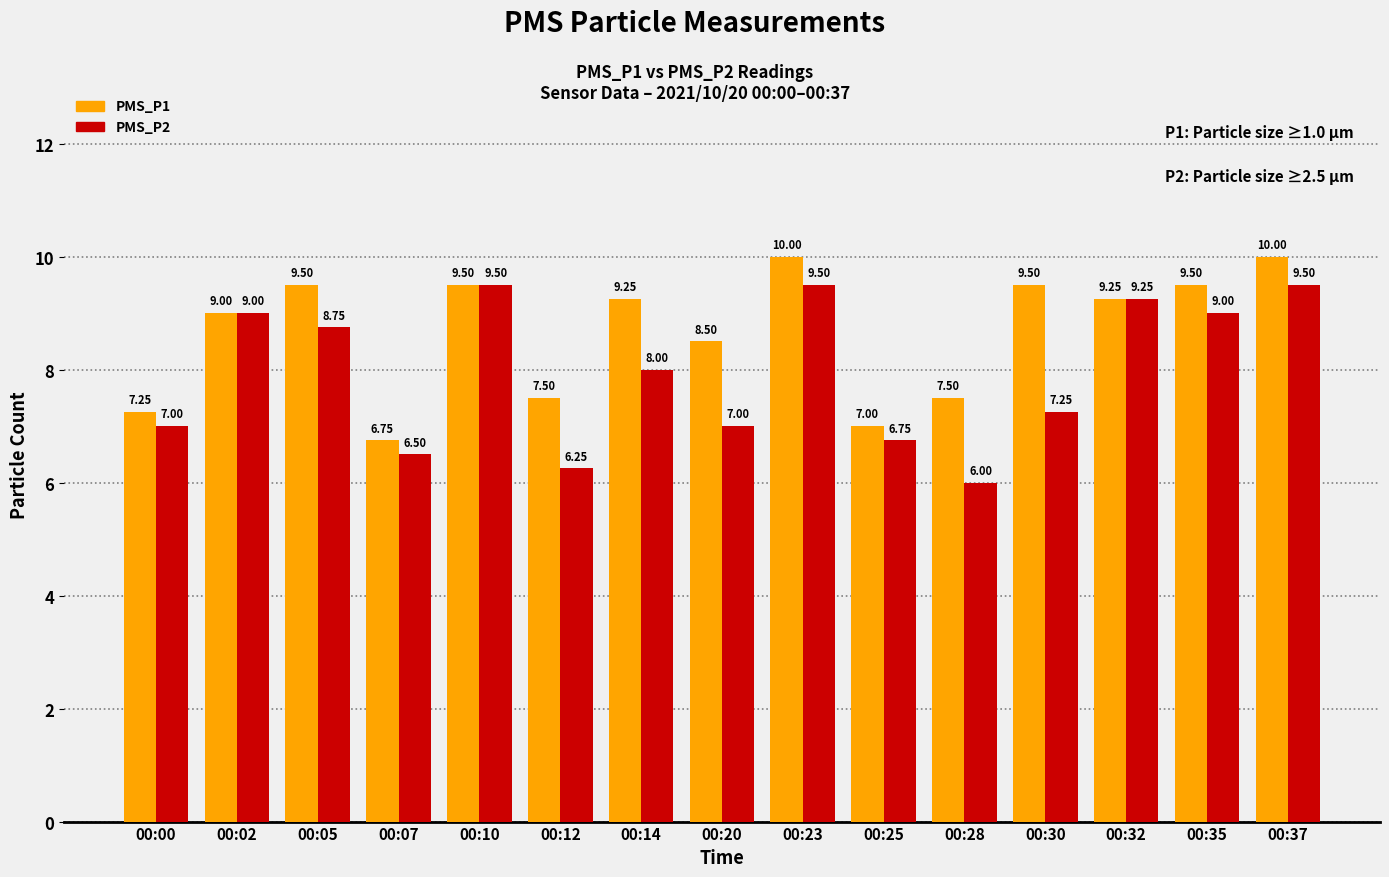

What is the greatest value displayed?

10.0